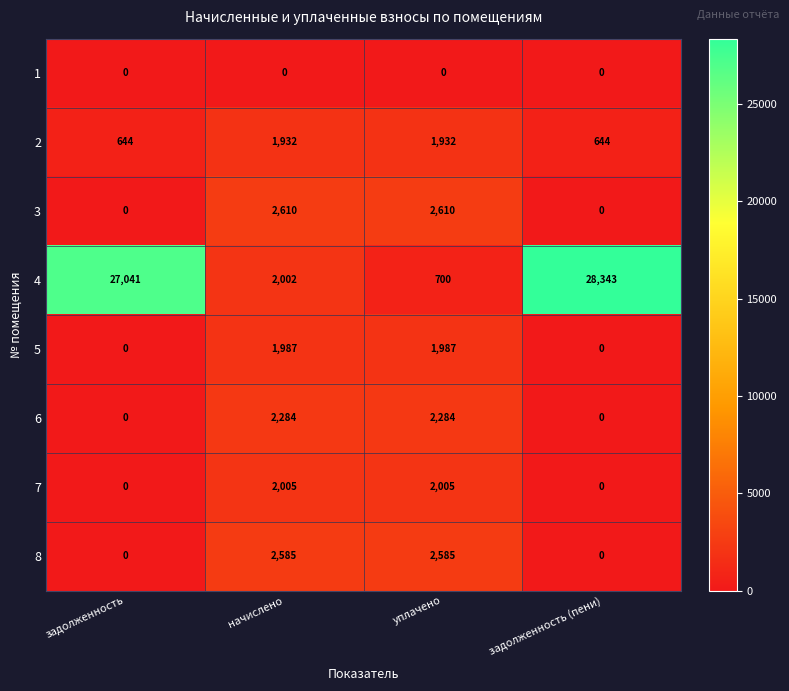

How many distinct data groups are displayed?

8